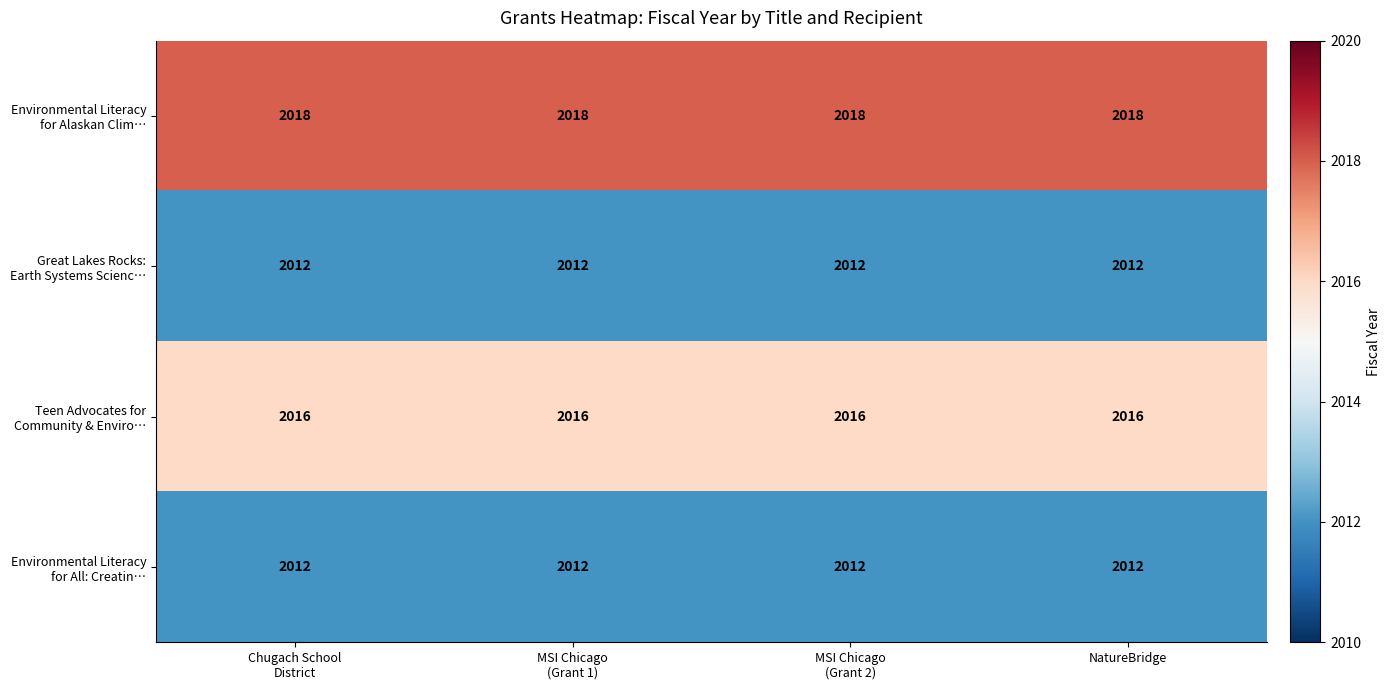

What is the total value across all series at NatureBridge?

8058